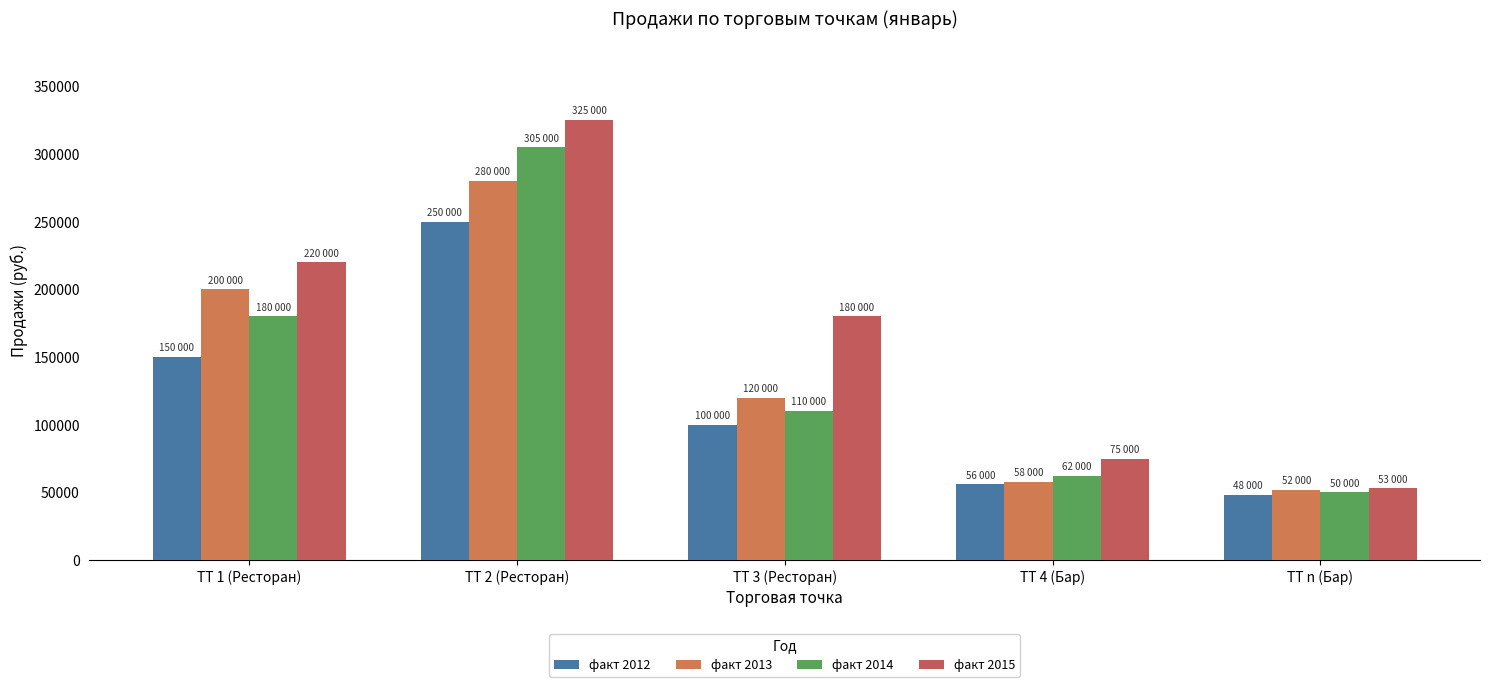

What is the difference between the maximum and second lowest values in the факт 2014 series?

243000